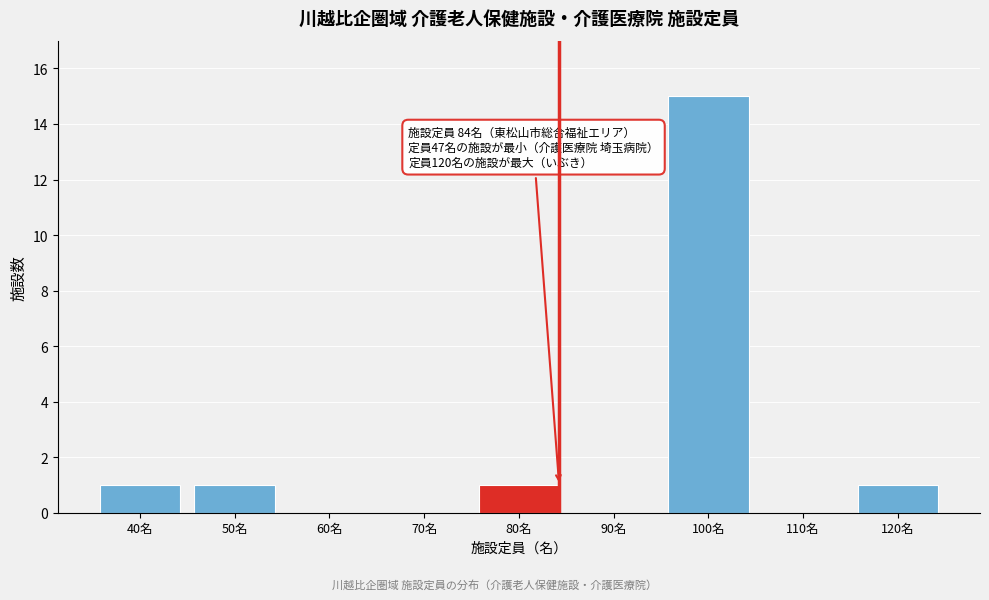

Reading right to left, transcribe all the data shown in this chart.

120名=1	110名=0	100名=15	90名=0	80名=1	70名=0	60名=0	50名=1	40名=1